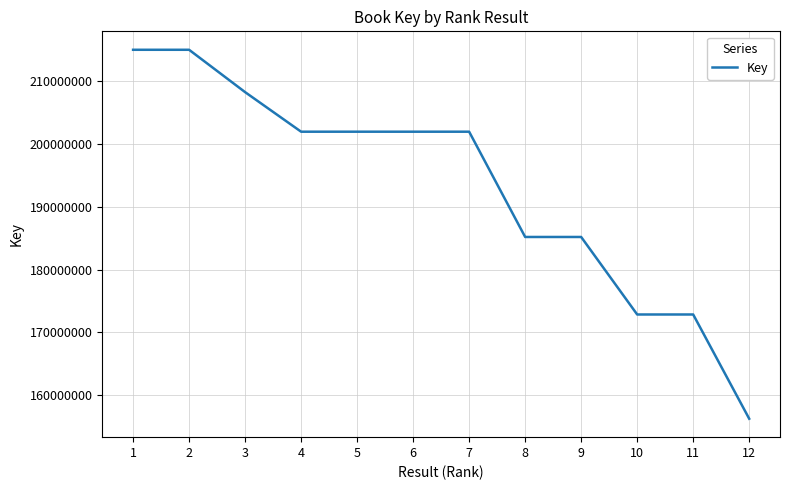

The value at 10 is 275338974. True or false?

False